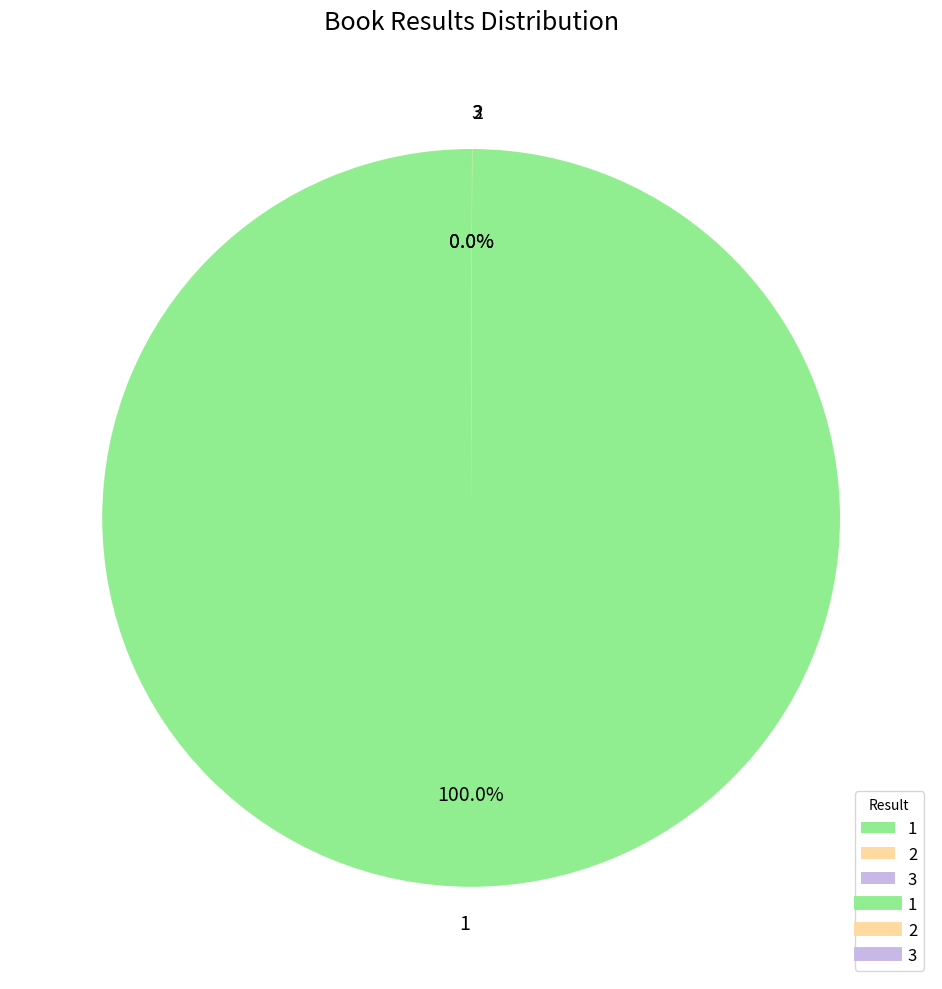

Is there a majority slice in this chart?

Yes